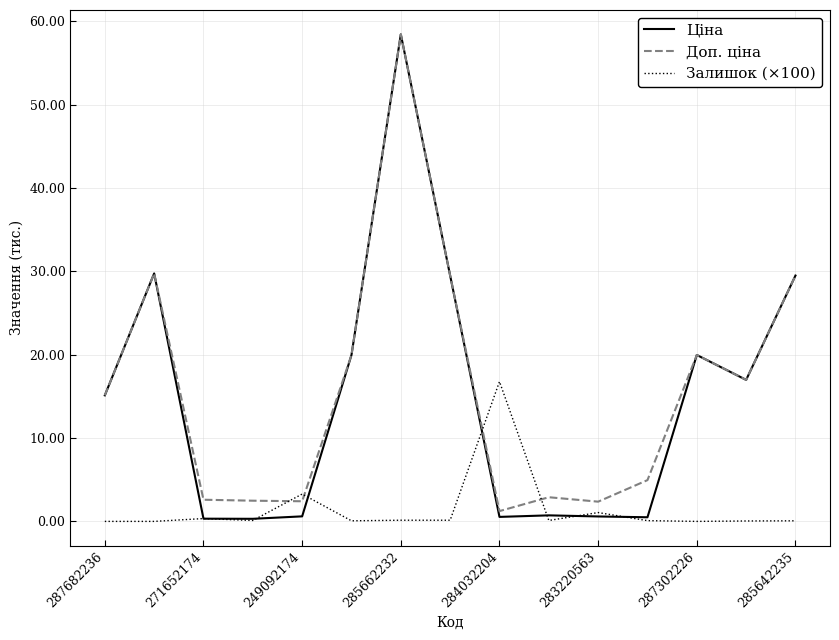

What is the maximum value for Доп. ціна?

58.4